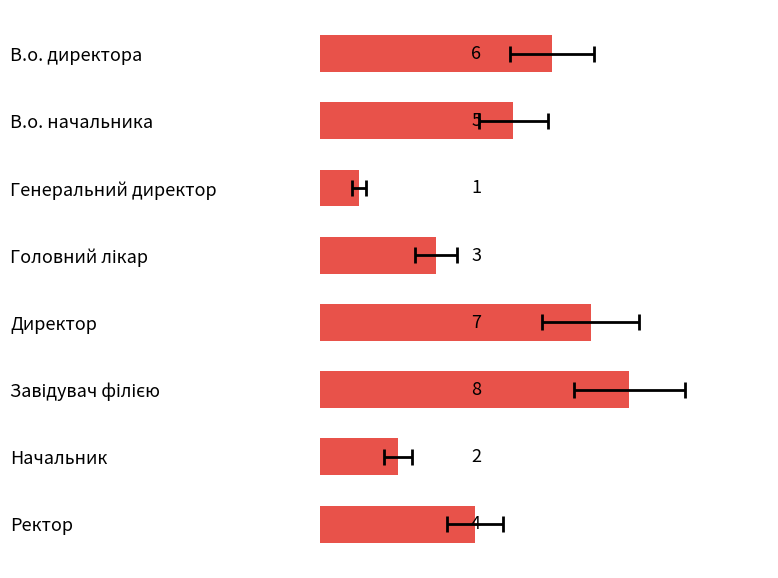

The chart shows a value of 4 at В.о. директора. True or false?

False